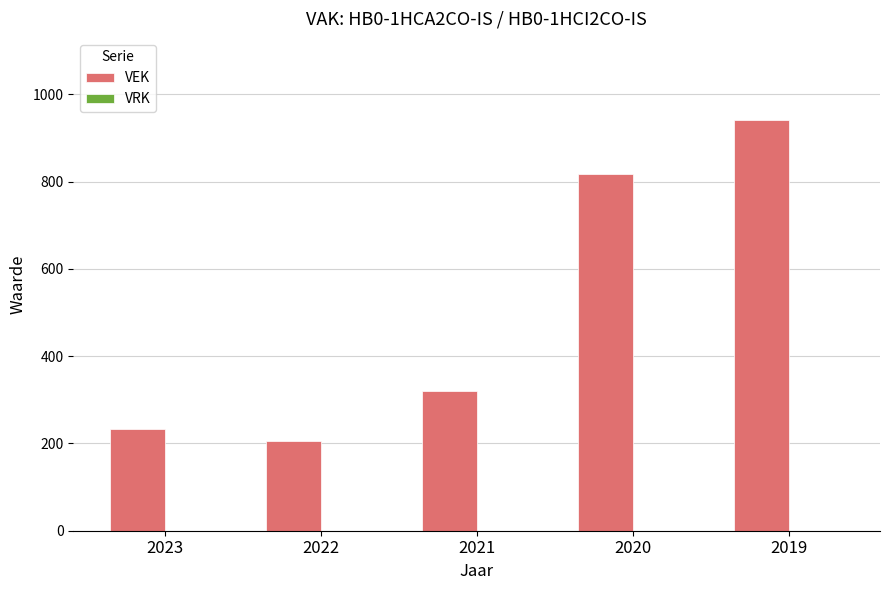

What is the greatest value displayed?

941